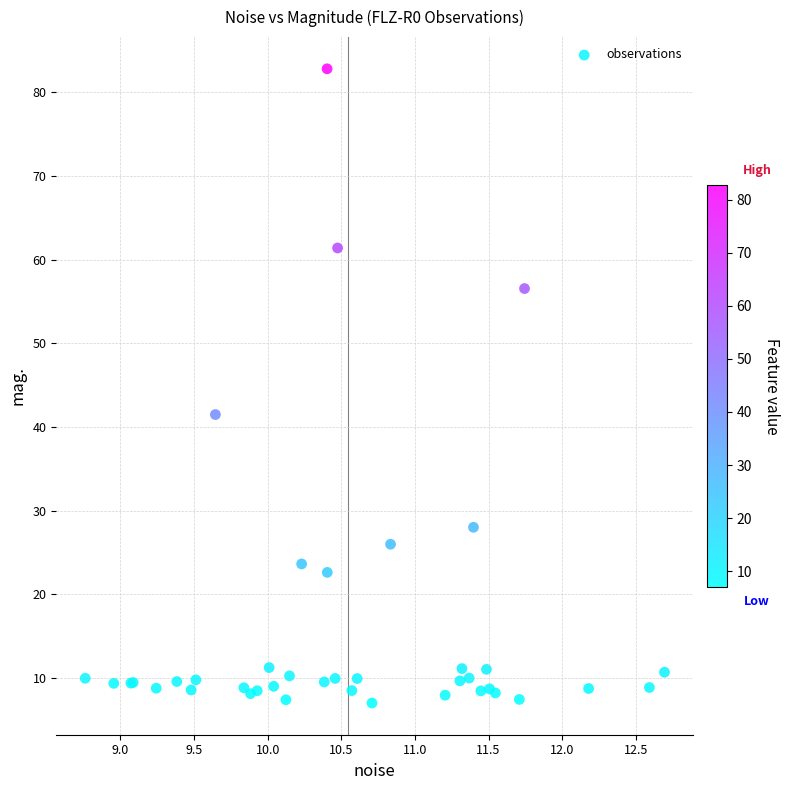

What Y value in the scatter plot is closest to 44?

41.5